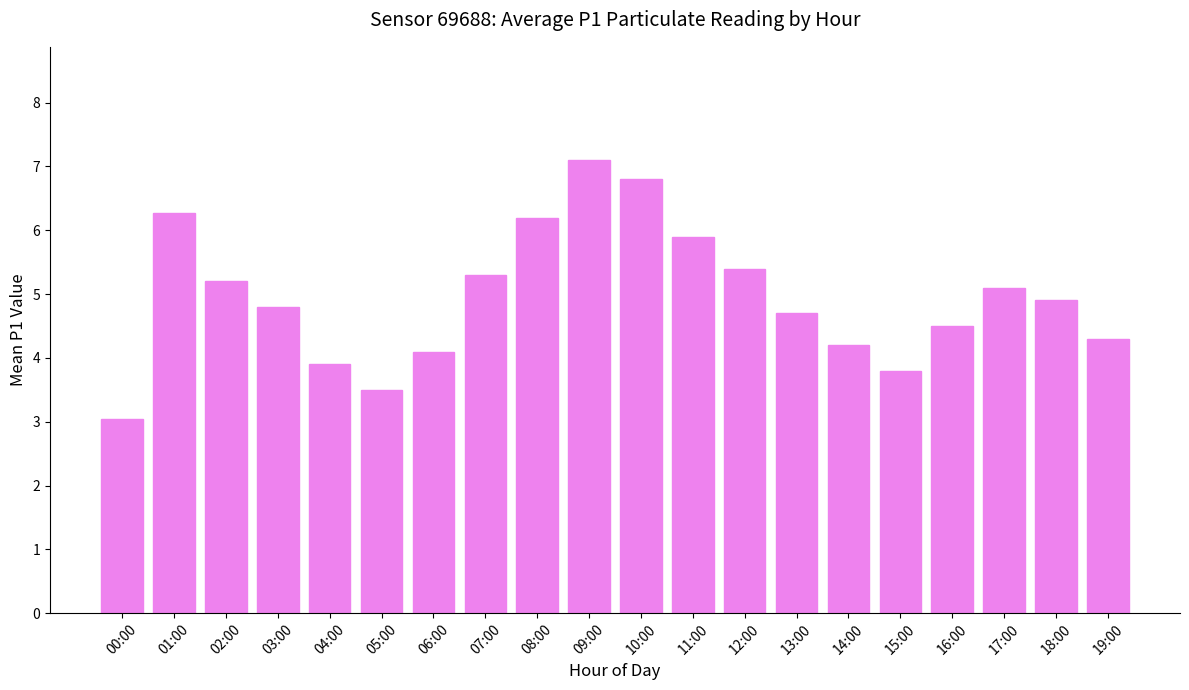

At which category does the chart reach its peak across all series?

09:00